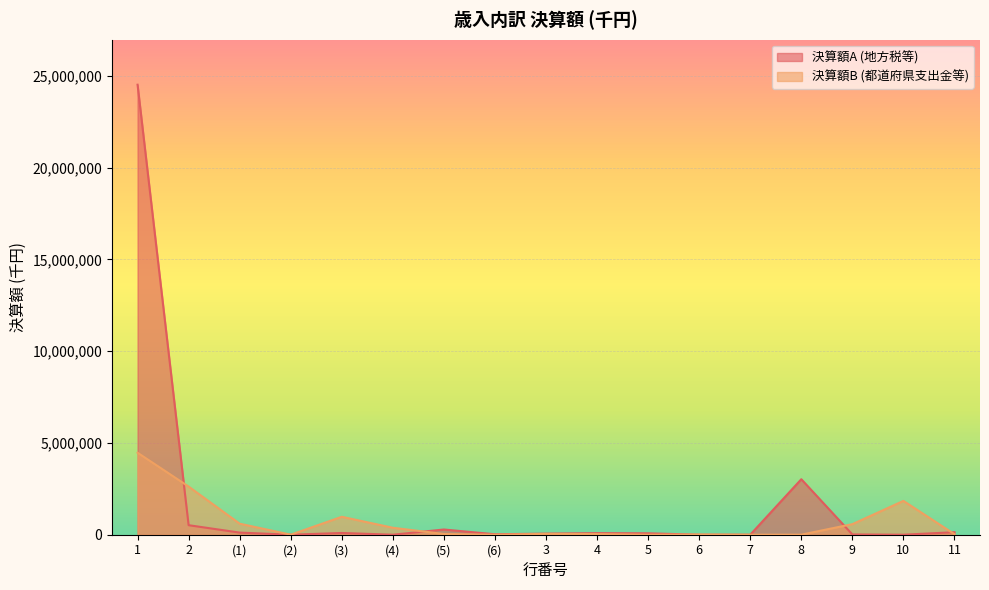

How many categories are shown in the chart?

17